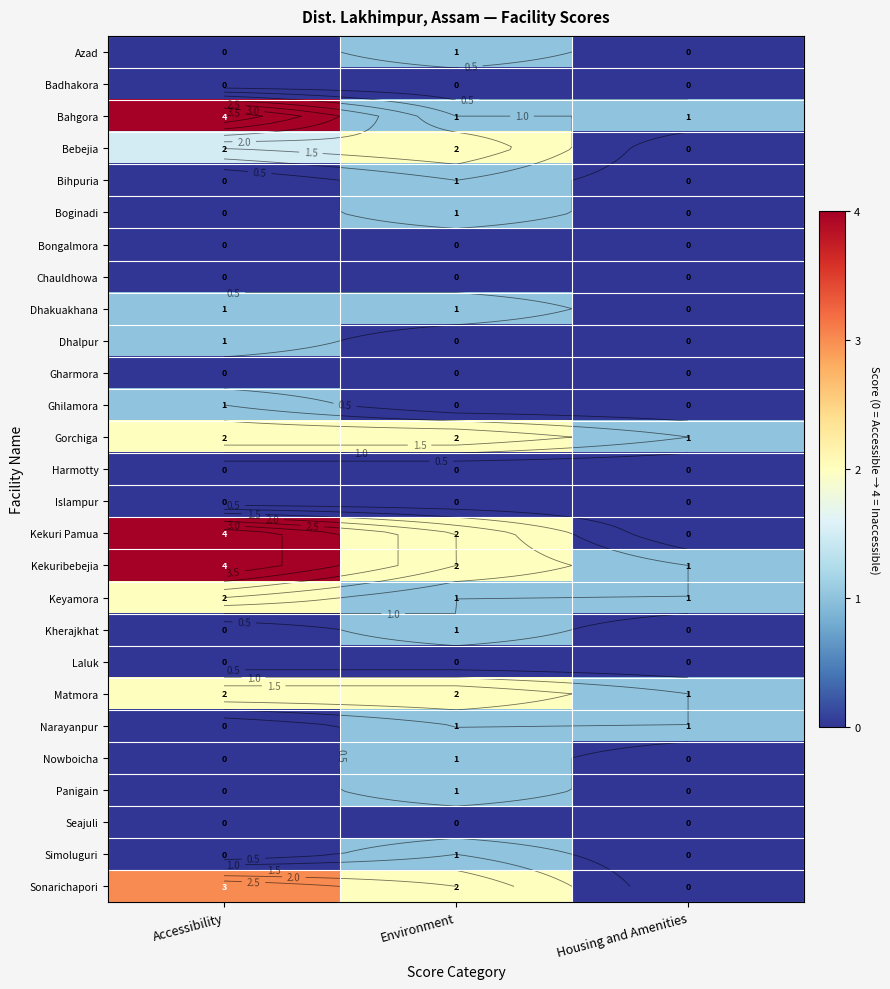

Rank the series by their maximum value, from lowest to highest.

Badhakora, Bongalmora, Chauldhowa, Gharmora, Harmotty, Islampur, Laluk, Seajuli, Azad, Bihpuria, Boginadi, Dhakuakhana, Dhalpur, Ghilamora, Kherajkhat, Narayanpur, Nowboicha, Panigain, Simoluguri, Bebejia, Gorchiga, Keyamora, Matmora, Sonarichapori, Bahgora, Kekuri Pamua, Kekuribebejia